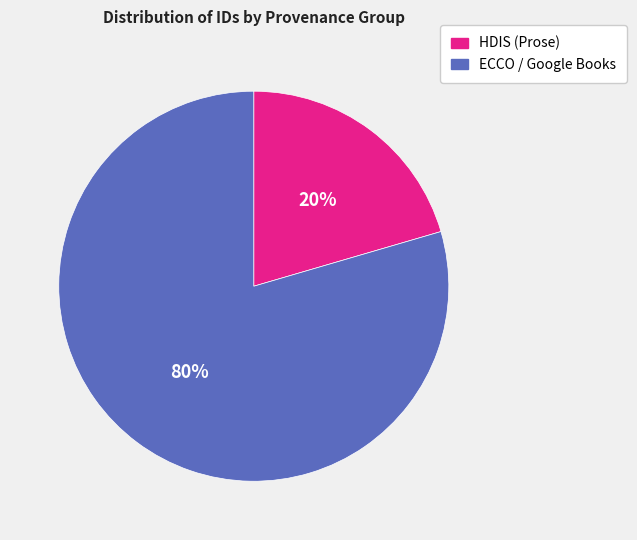

Between ECCO / Google Books and HDIS (Prose), which is larger?

ECCO / Google Books